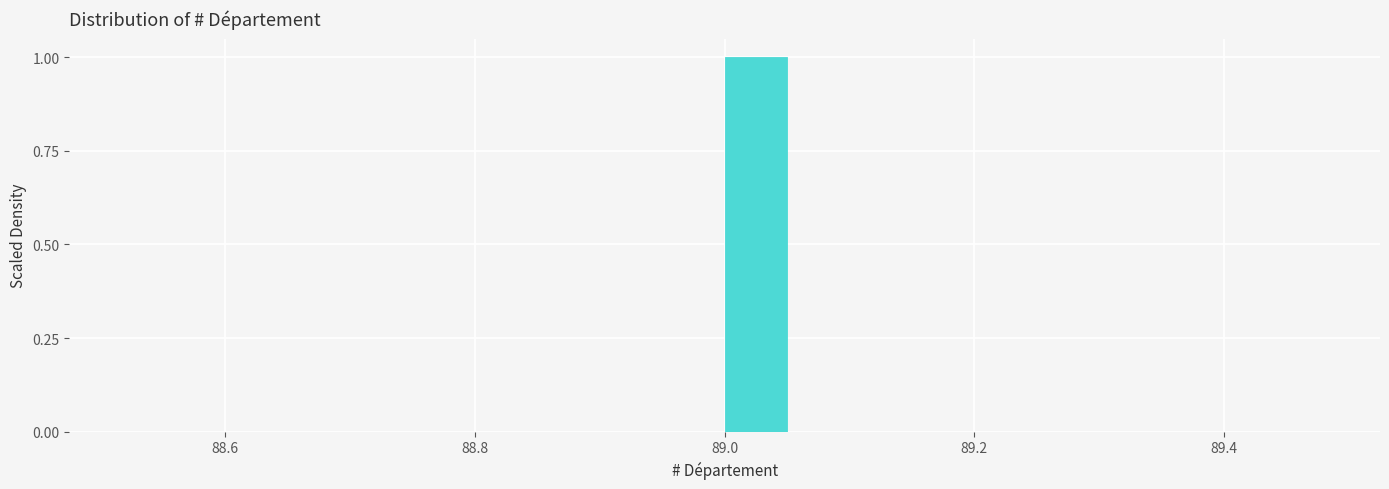

Read against the x-axis, roughly where is the centre of the tallest bar?

89.02